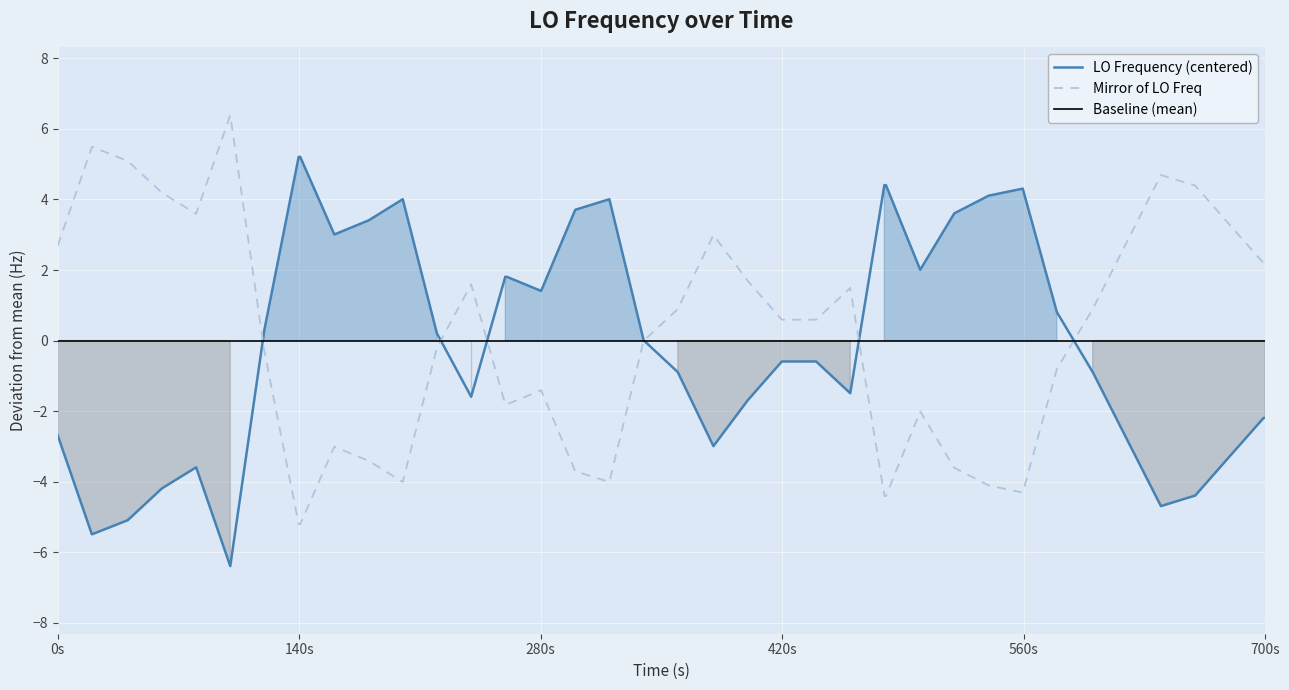

The LO Frequency (centered) series shows -2.7 at 0s. True or false?

True